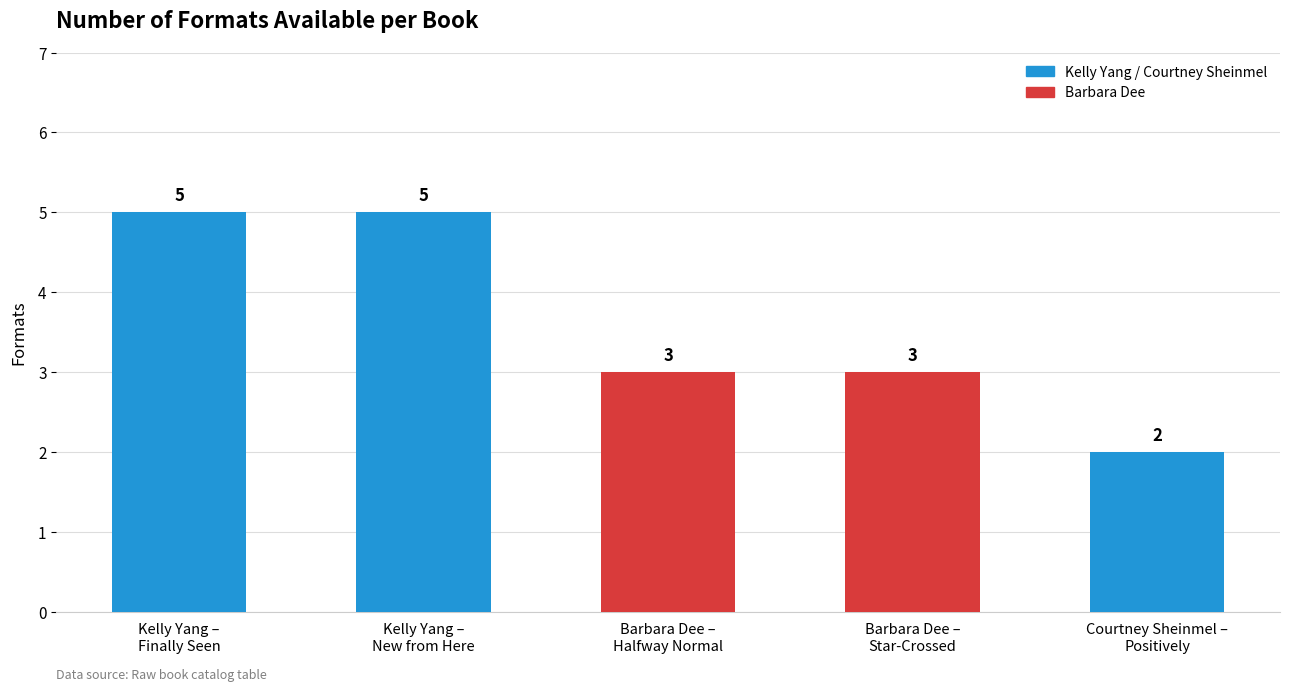

Between Kelly Yang - Finally Seen and Courtney Sheinmel - Positively, which is larger?

Kelly Yang - Finally Seen